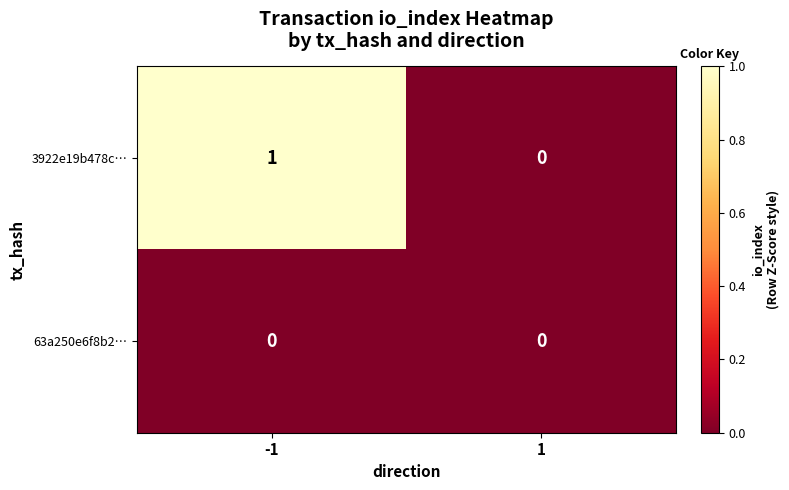

Between -1 and 1, which series saw the biggest shift?

3922e19b478c…